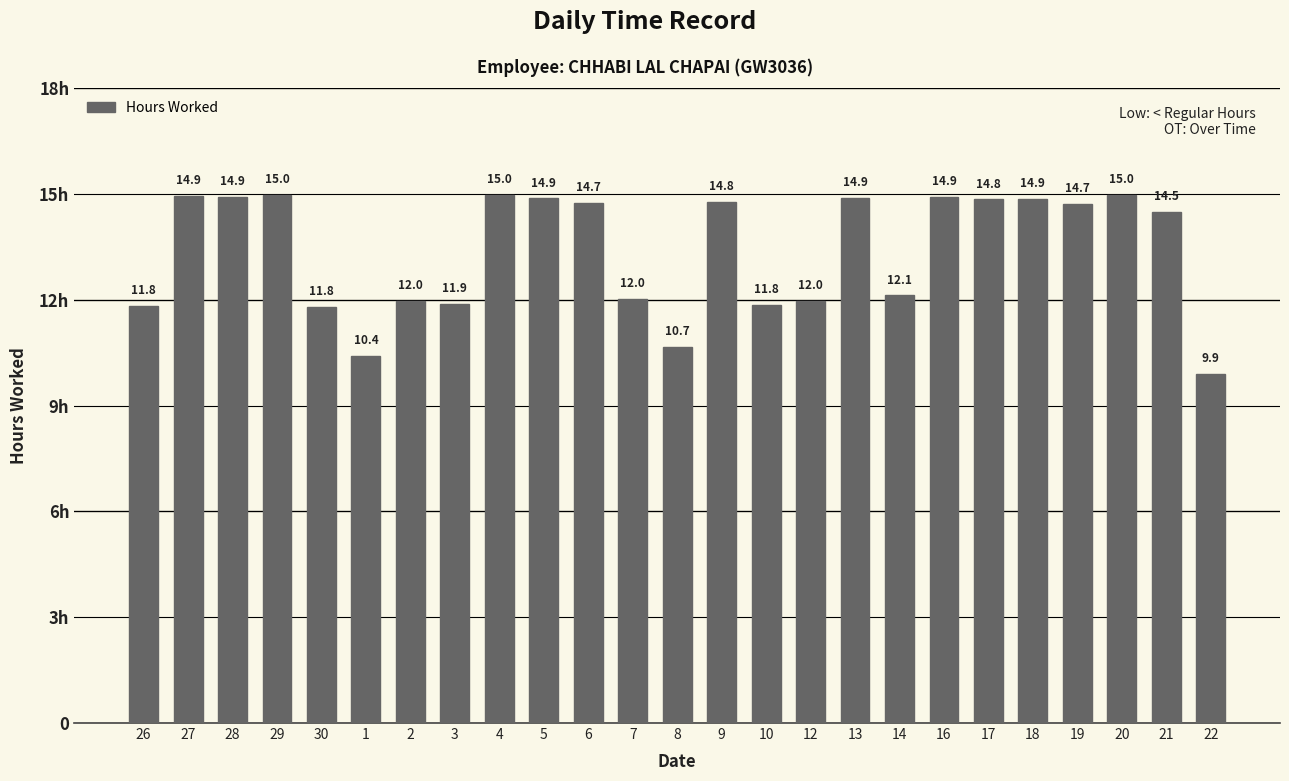

How many series are shown in this chart?

1